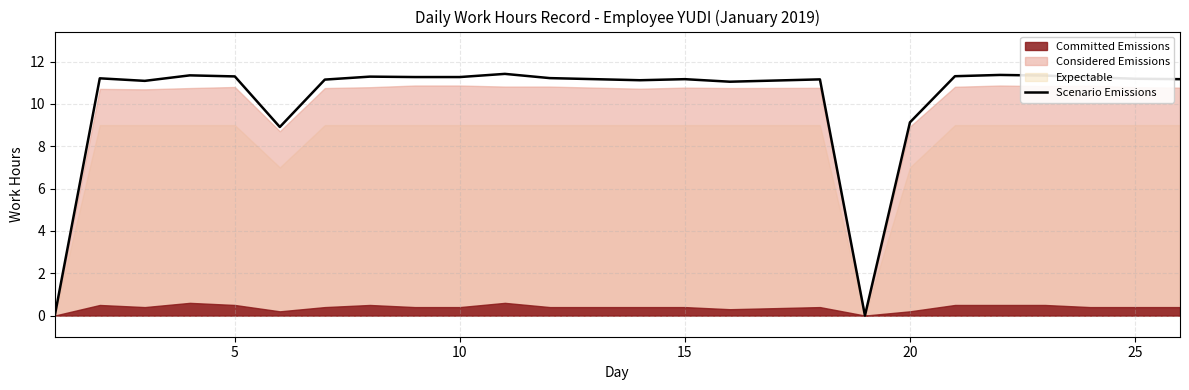

What is the average value?

10.1